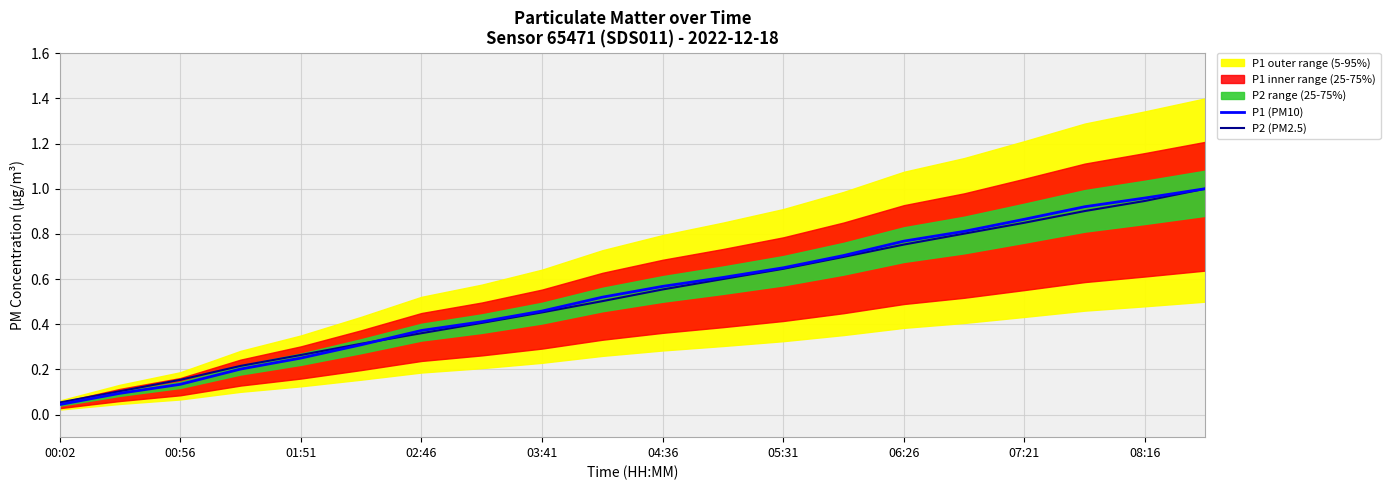

Is it true that P2 (PM2.5) equals 1.2 at 17?

False